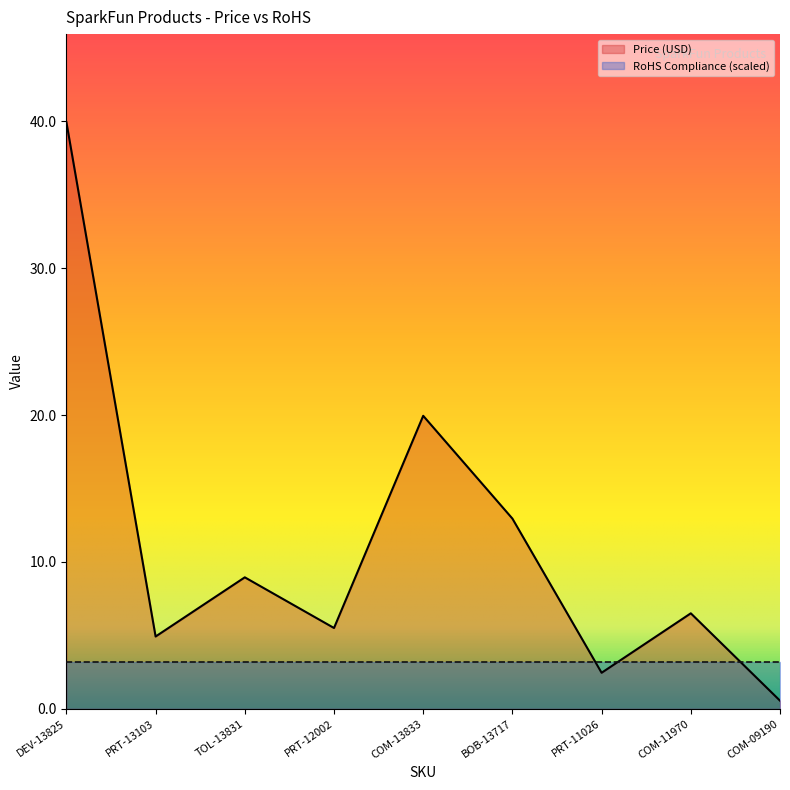

What is the difference between the second highest and second lowest values?

17.5